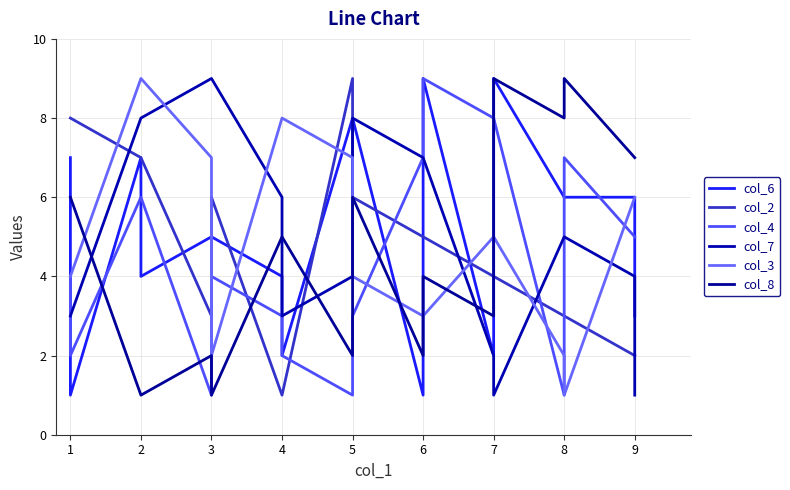

How many lines are shown in the chart?

6